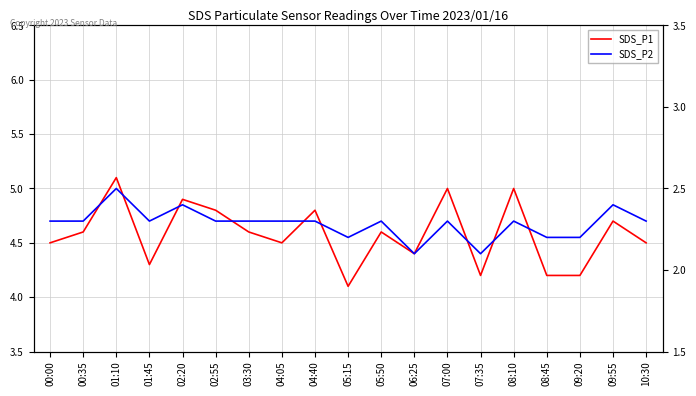

What is the spread (max minus min) of values at 05:50?

2.3